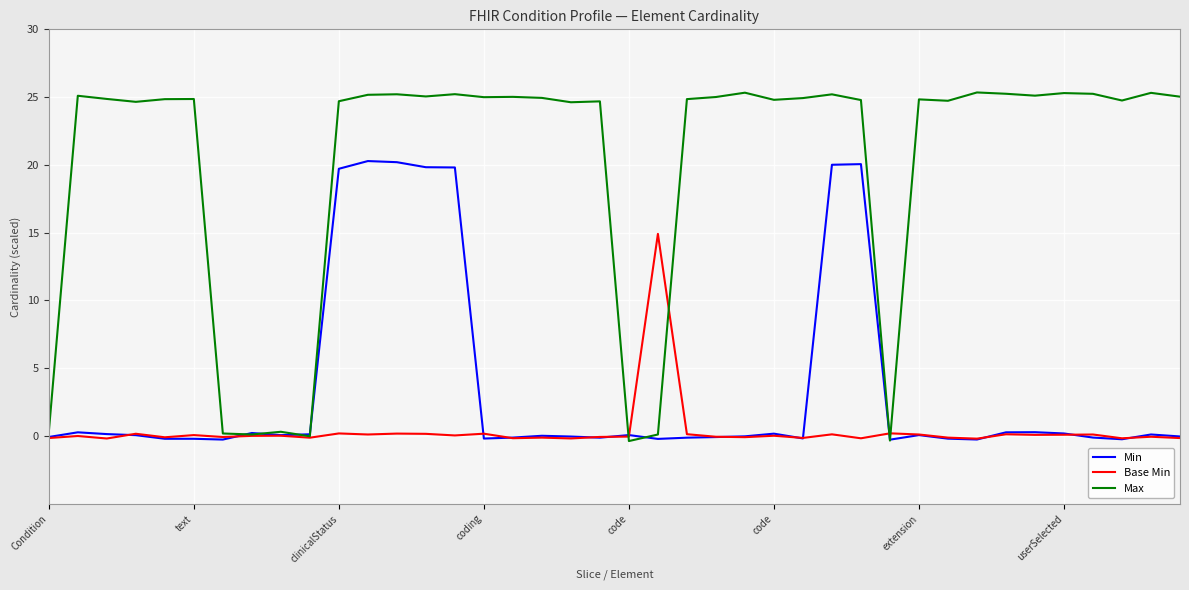

List the series in order of their peak value, lowest first.

Base Min, Min, Max